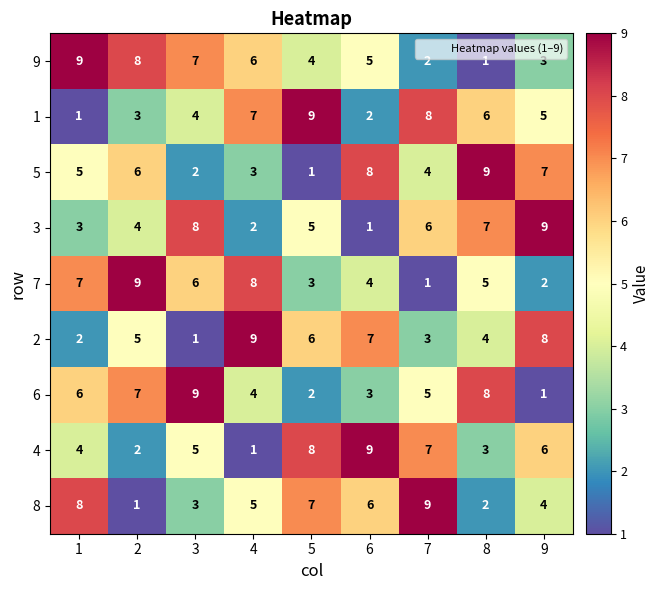

What is the spread (max minus min) of values at 7?

8